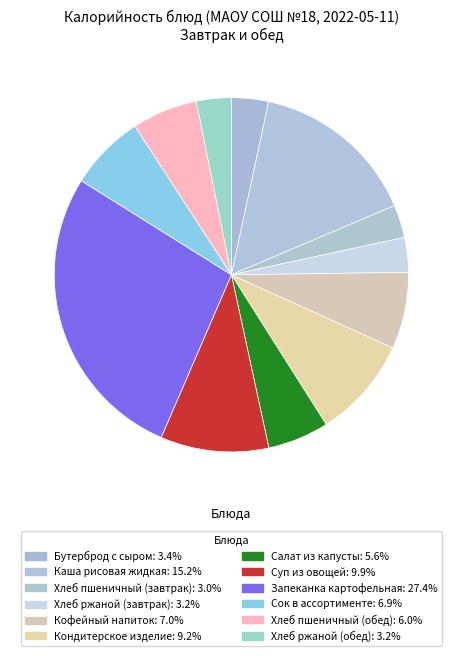

Is it true that Сок в ассортименте is 7% of the pie?

True